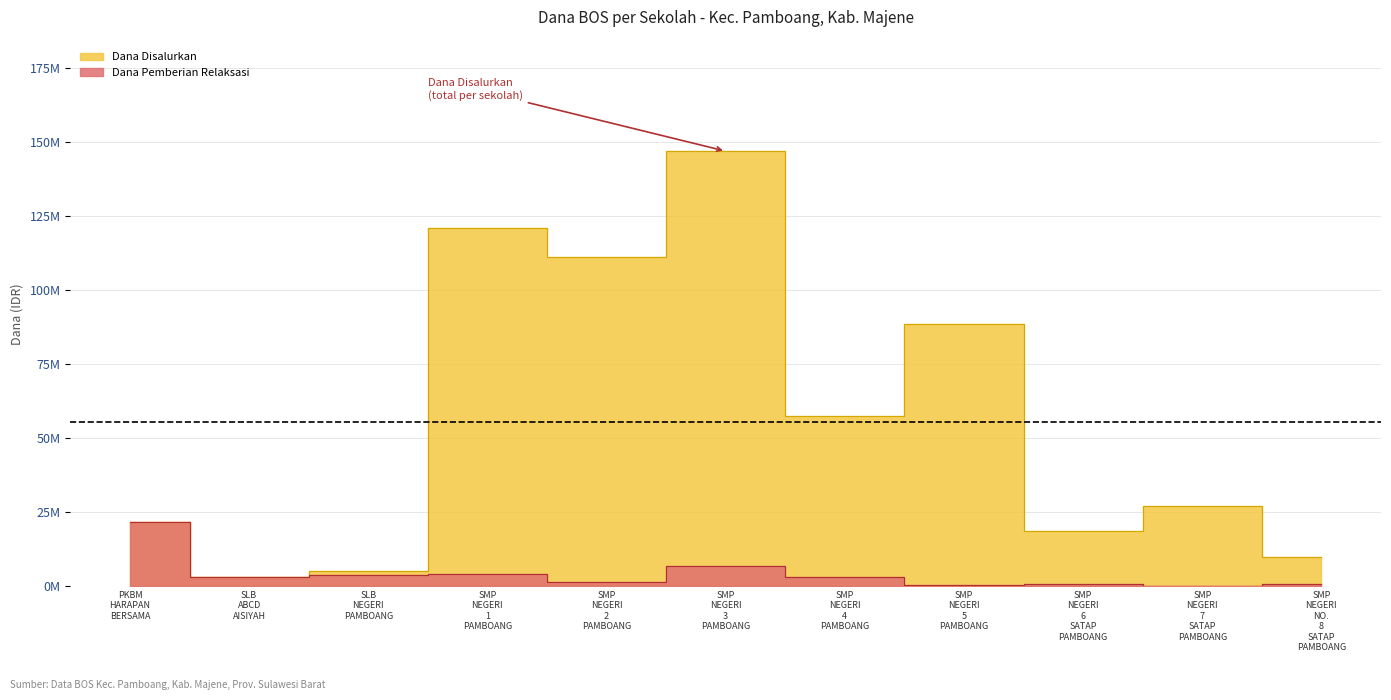

What is the sum of the Dana Disalurkan values at SMP NEGERI 6 SATAP PAMBOANG and SMP NEGERI 5 PAMBOANG?

107250000